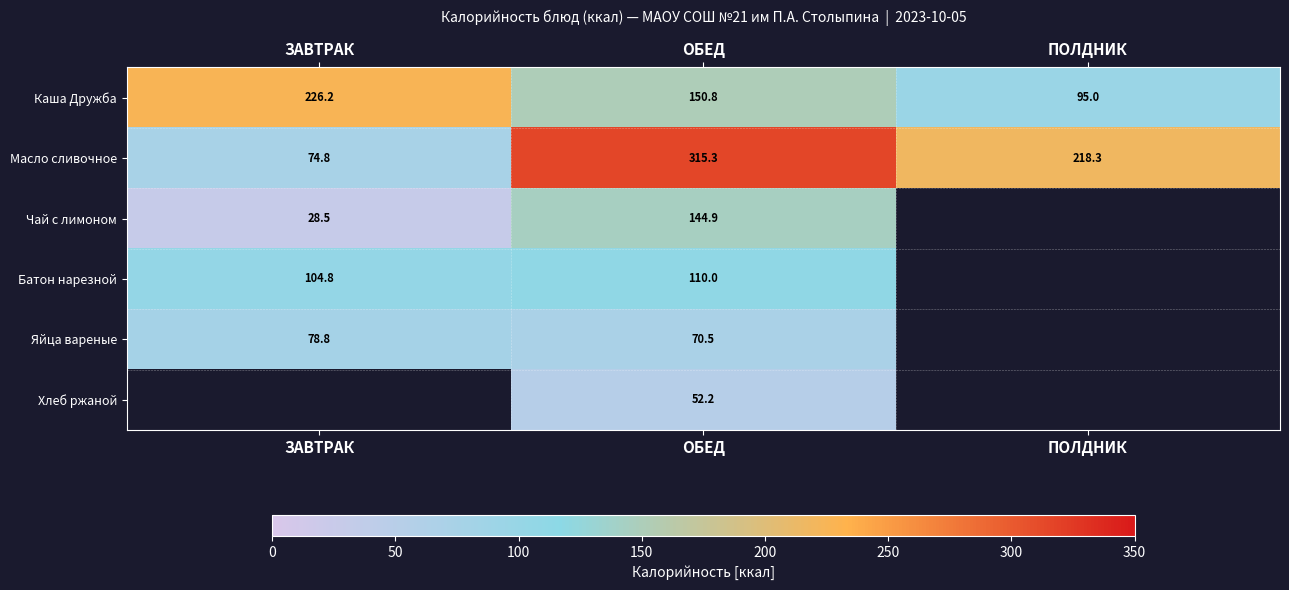

Is it true that Каша Дружба equals 196.4 at ОБЕД?

False